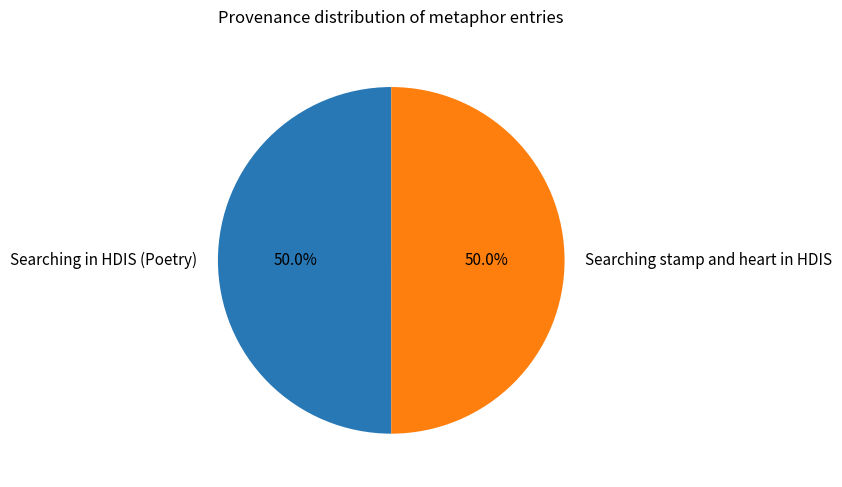

How many segments does this pie chart have?

2